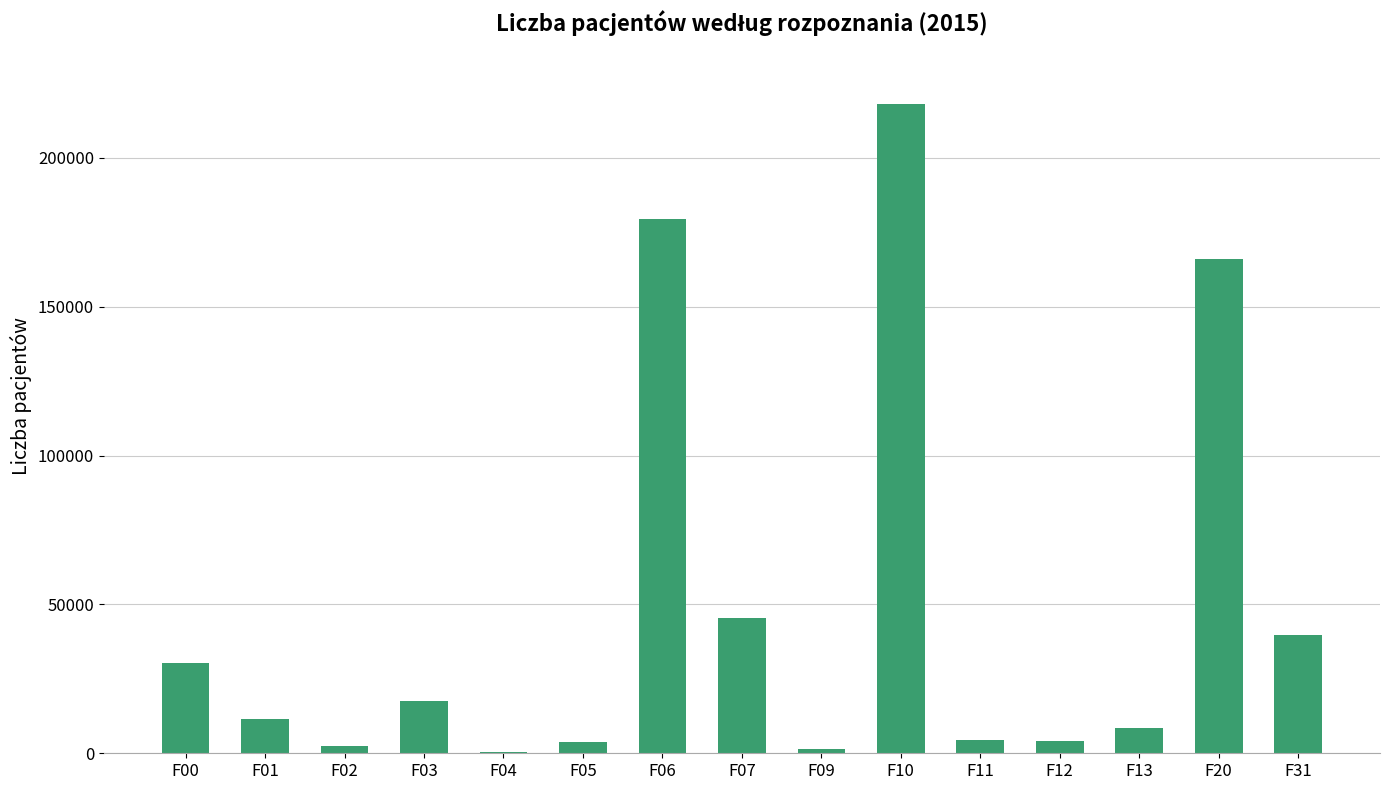

Which has a higher value, F04 or F03?

F03